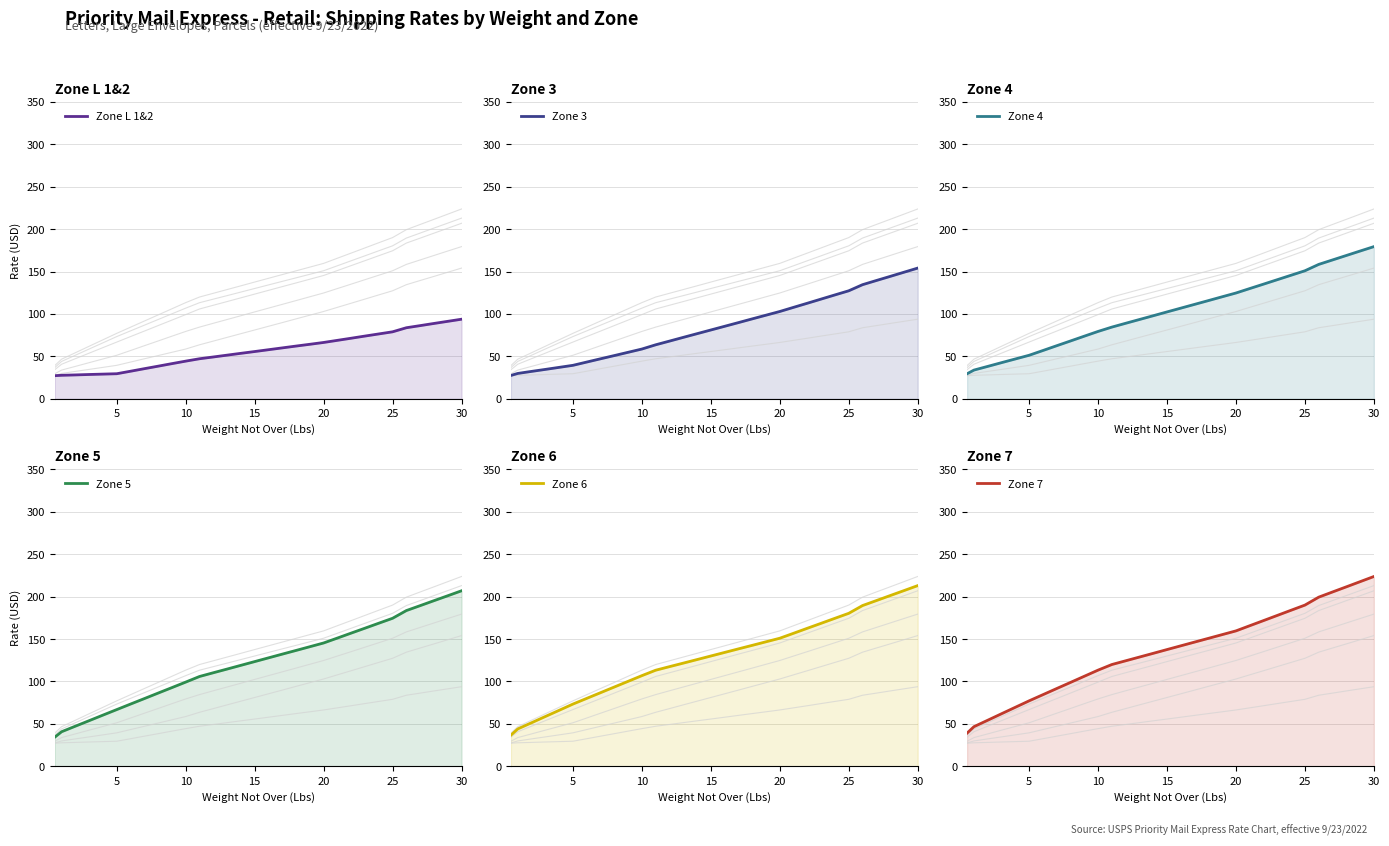

At which label is Zone 4 closest to 104?

15